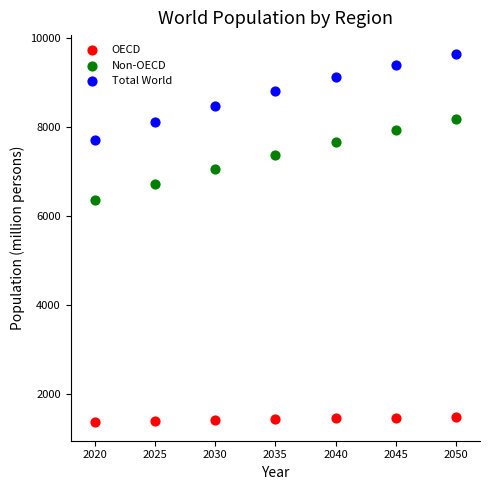

Which series has the largest Y range (max minus min)?

Total World